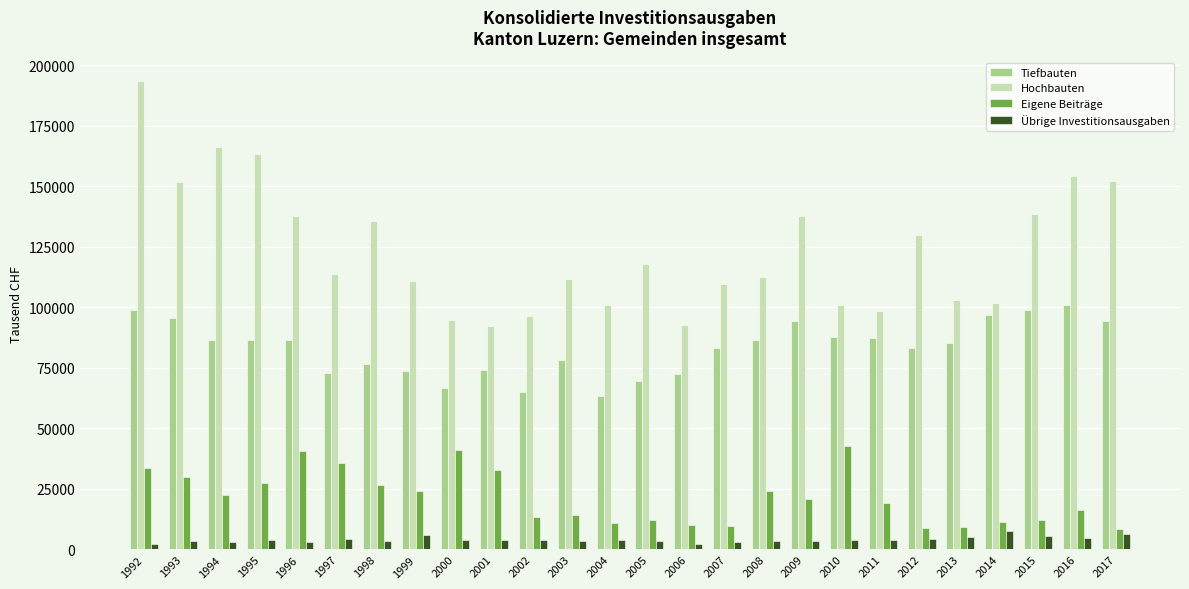

At which label does Eigene Beiträge first exceed 21007?

1992